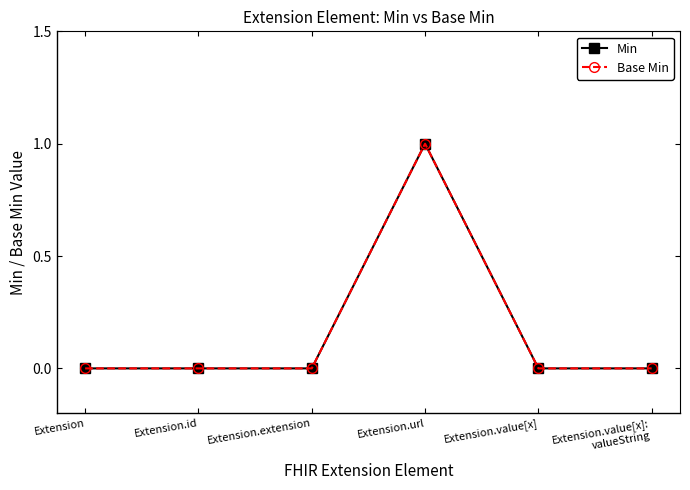

What is the label of the 1st point from the right?

Extension.value[x]:
valueString